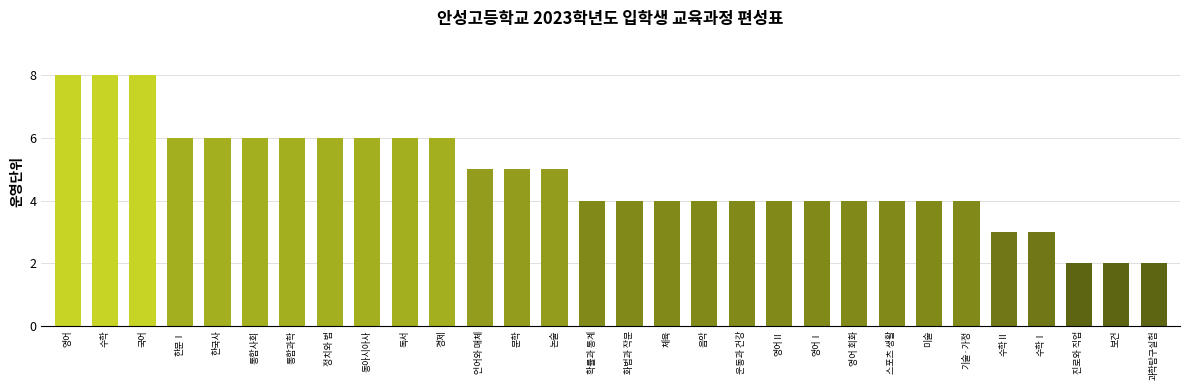

Count the values in the range 4 to 6.

22